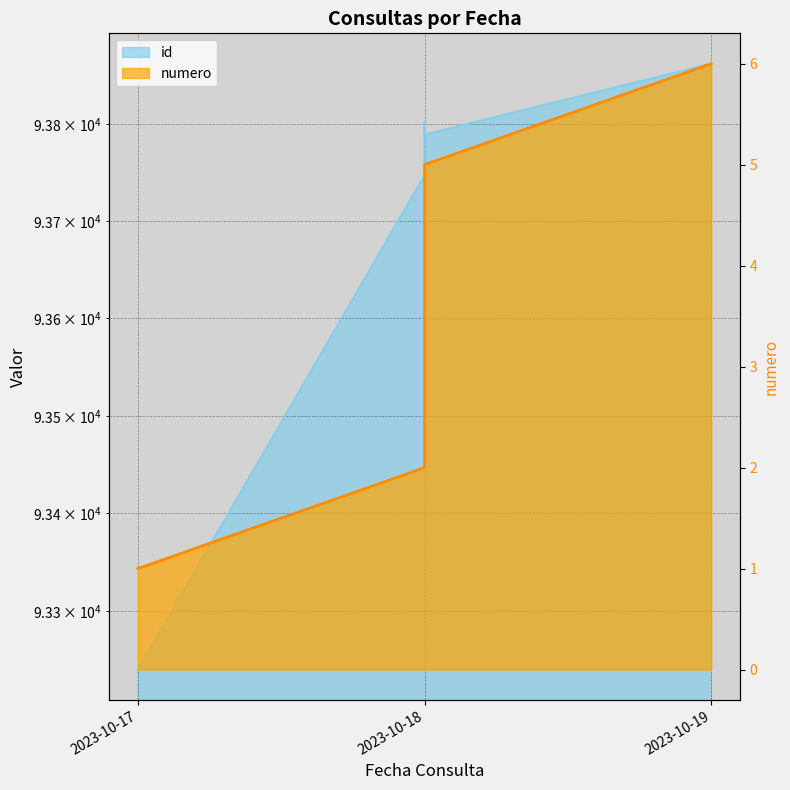

How many series are shown in this chart?

2